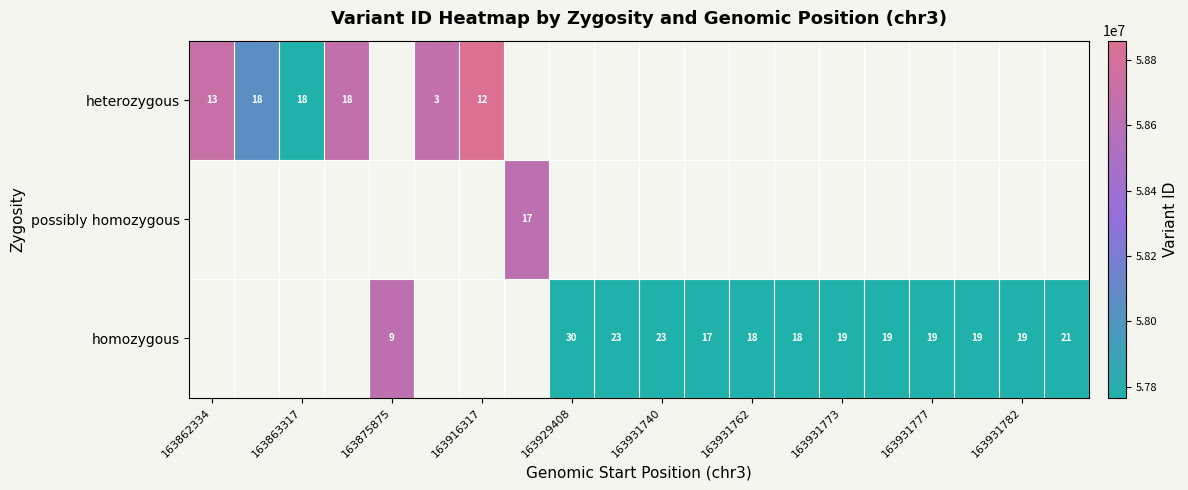

How many distinct data groups are displayed?

3